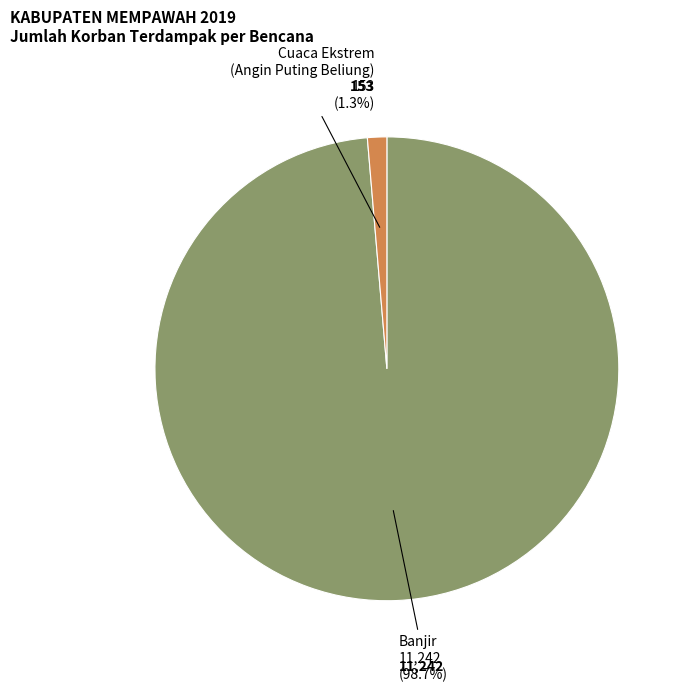

Is there a majority slice in this chart?

Yes